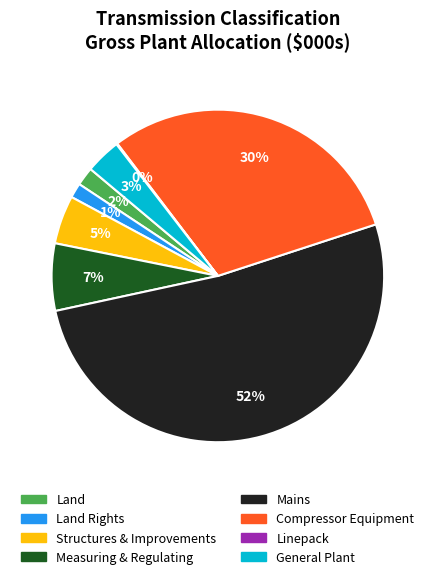

Is there a majority slice in this chart?

Yes